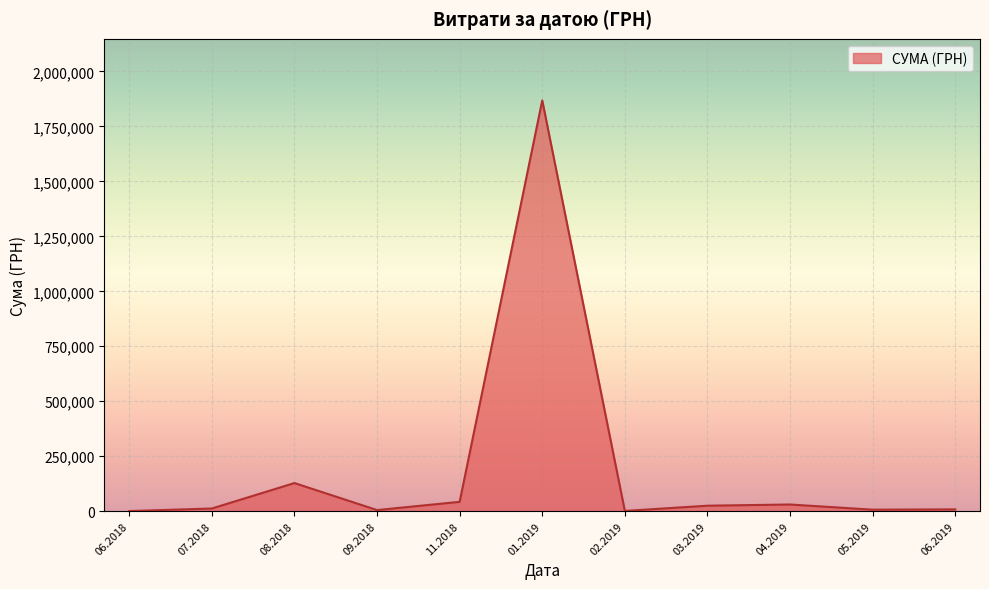

What is the difference between the maximum and minimum values?

1867579.0